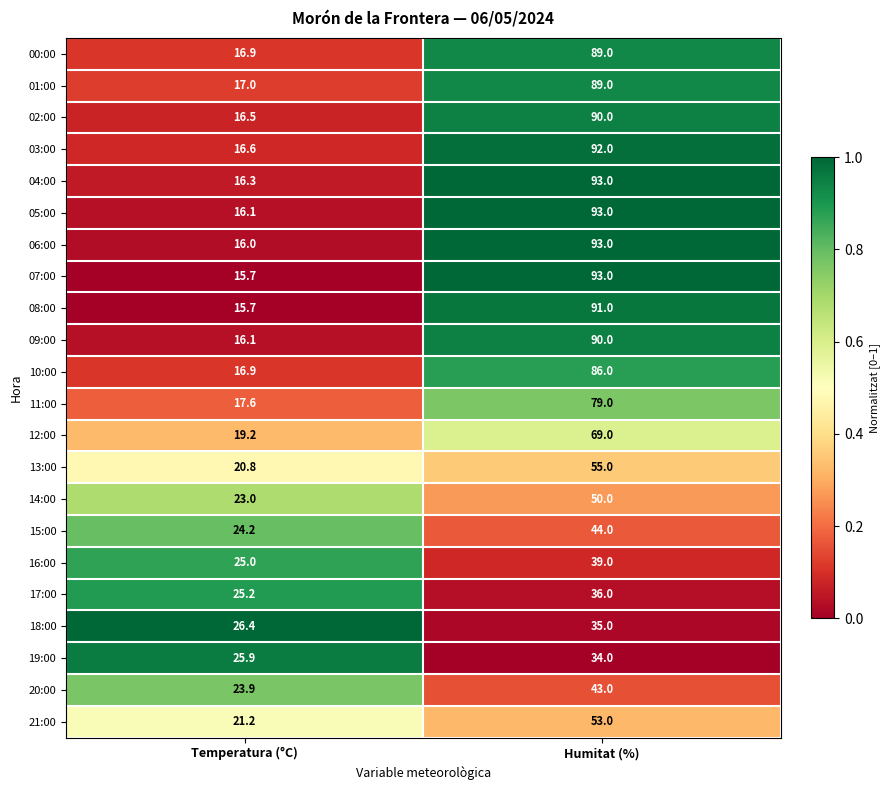

What is the spread (max minus min) of values at Humitat (%)?

59.0